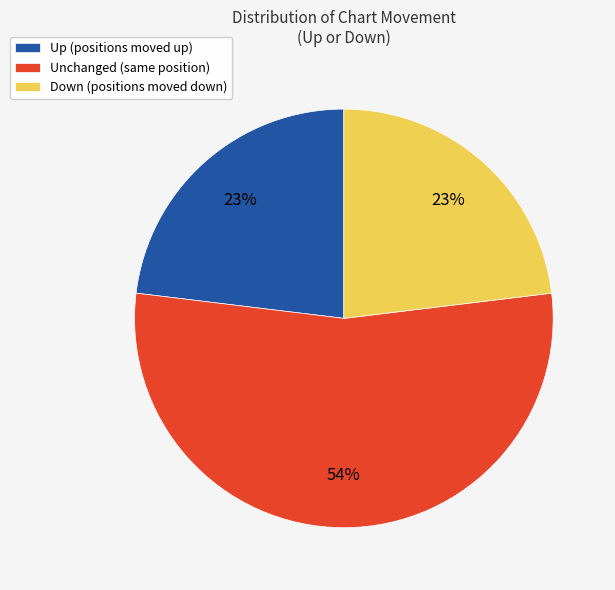

How many segments does this pie chart have?

3